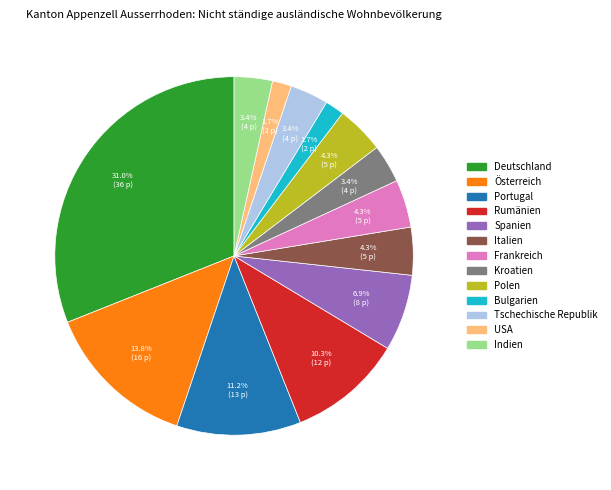

What percentage is the Italien slice, to the nearest percent?

4%